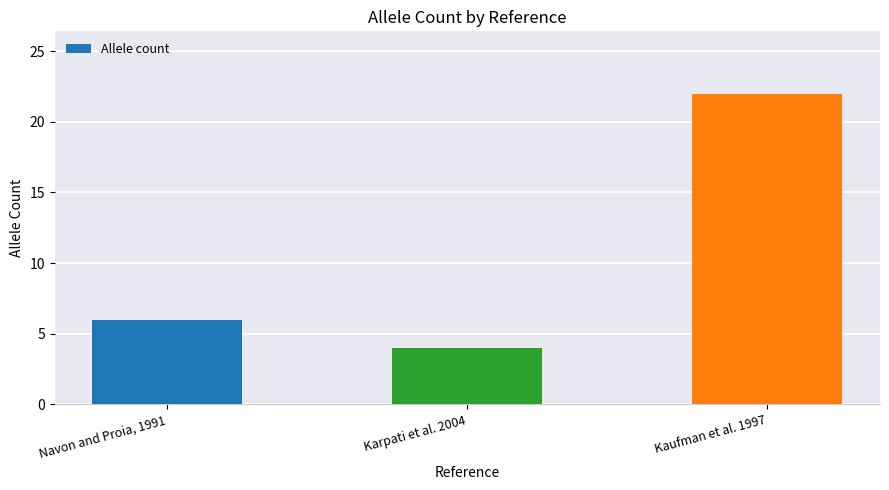

How many bars are there in total?

3